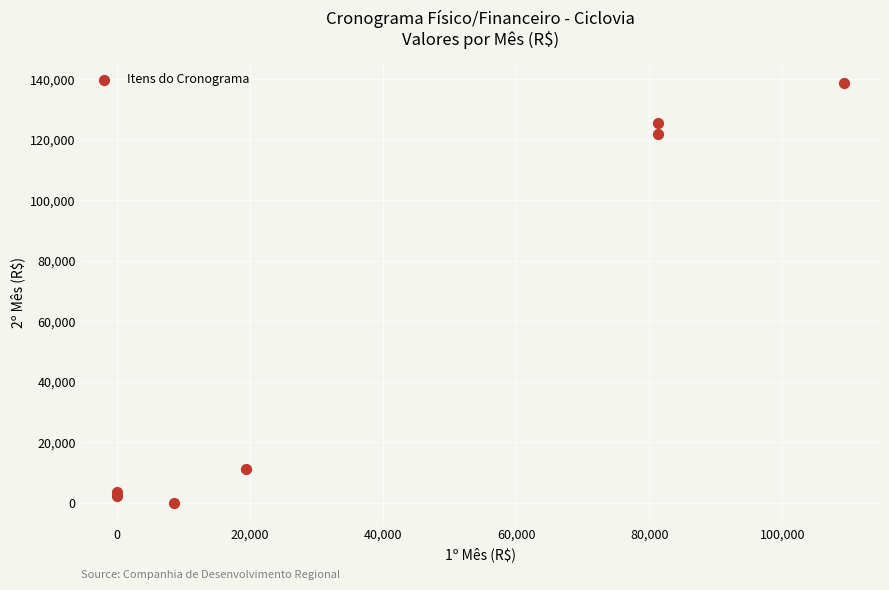

What Y value in the scatter plot is closest to 69419?

121932.3